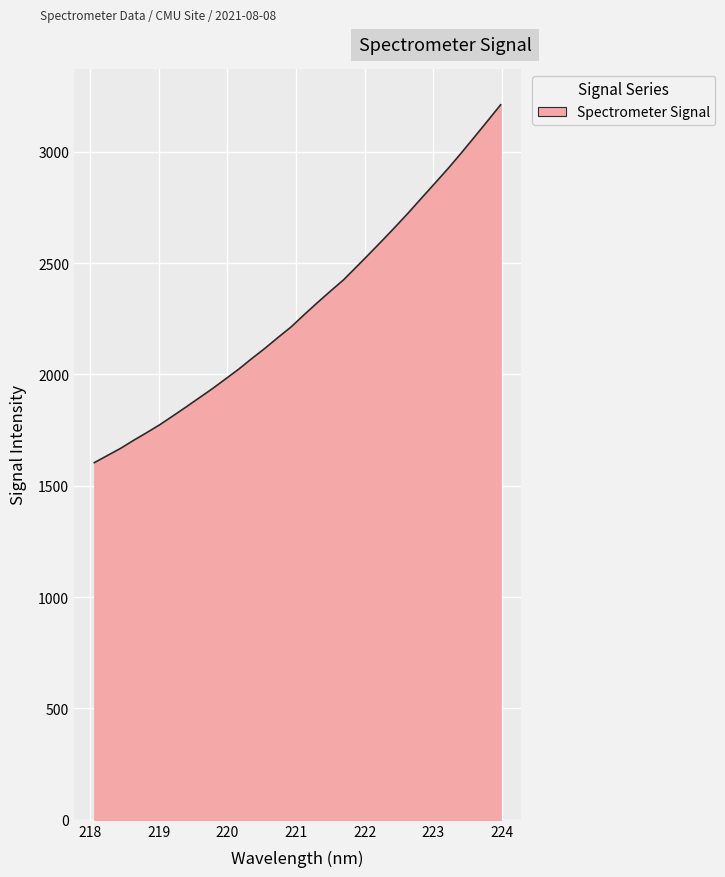

How many categories are shown in the chart?

32